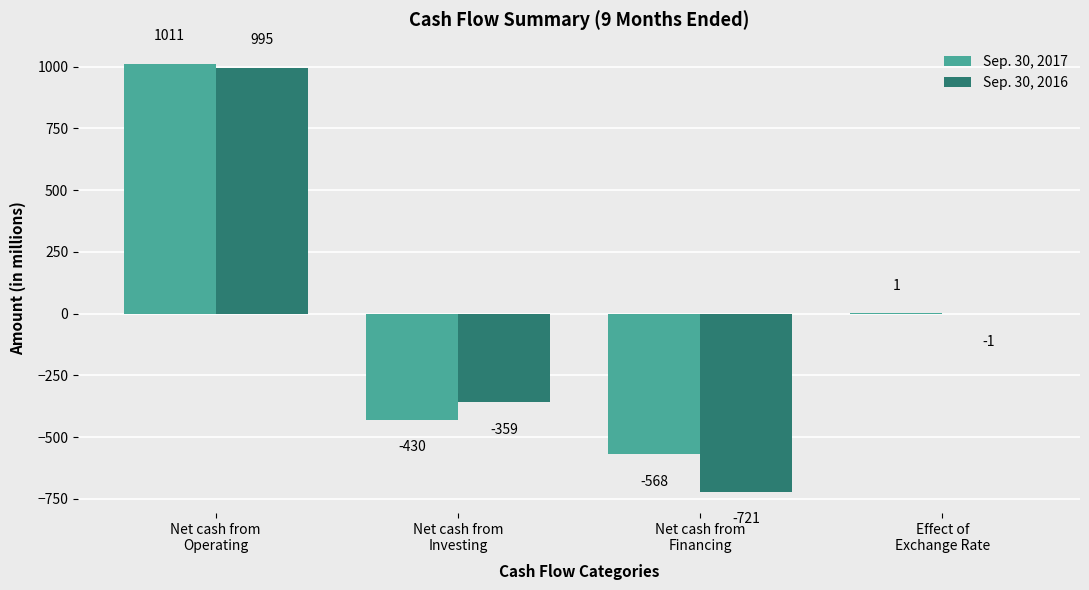

Which series has the largest total across all categories?

Sep. 30, 2017